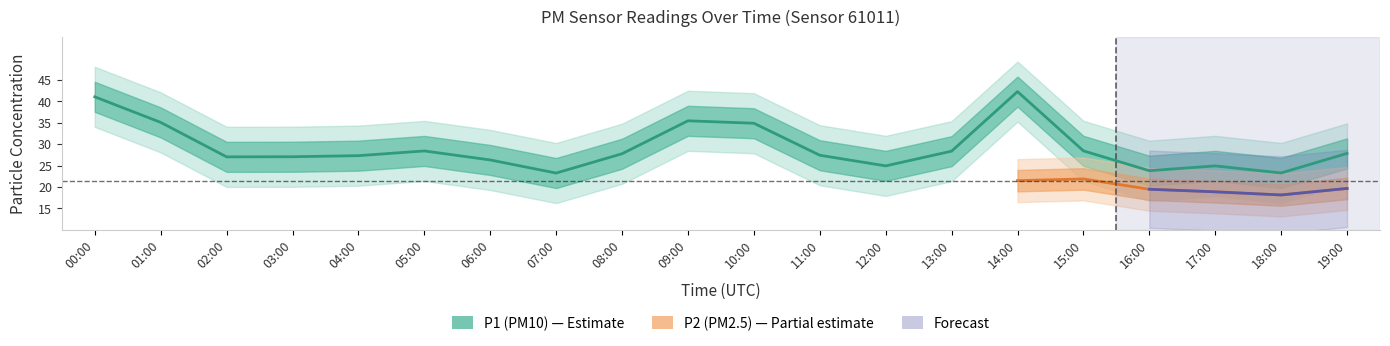

Which label corresponds to the largest value in the chart?

14:00